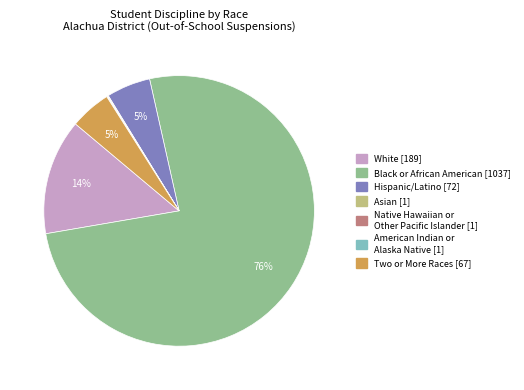

To the nearest percent, what is the difference between the Black or African American and Two or More Races slice percentages?

71%